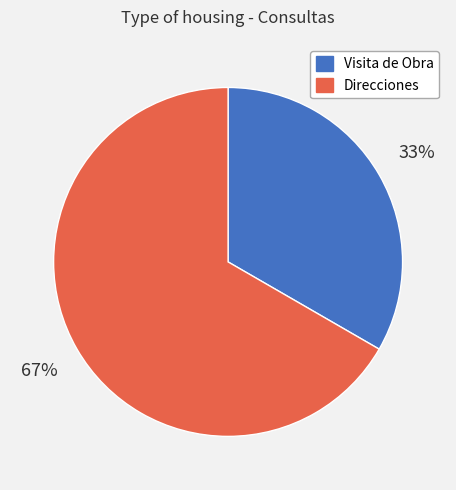

How many segments does this pie chart have?

2